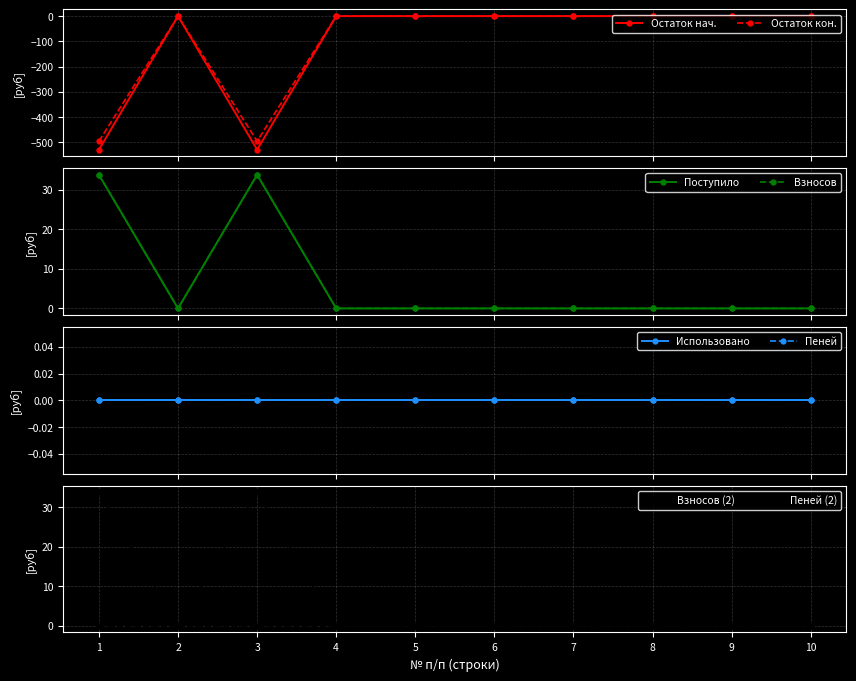

Count the number of categories in the chart.

10